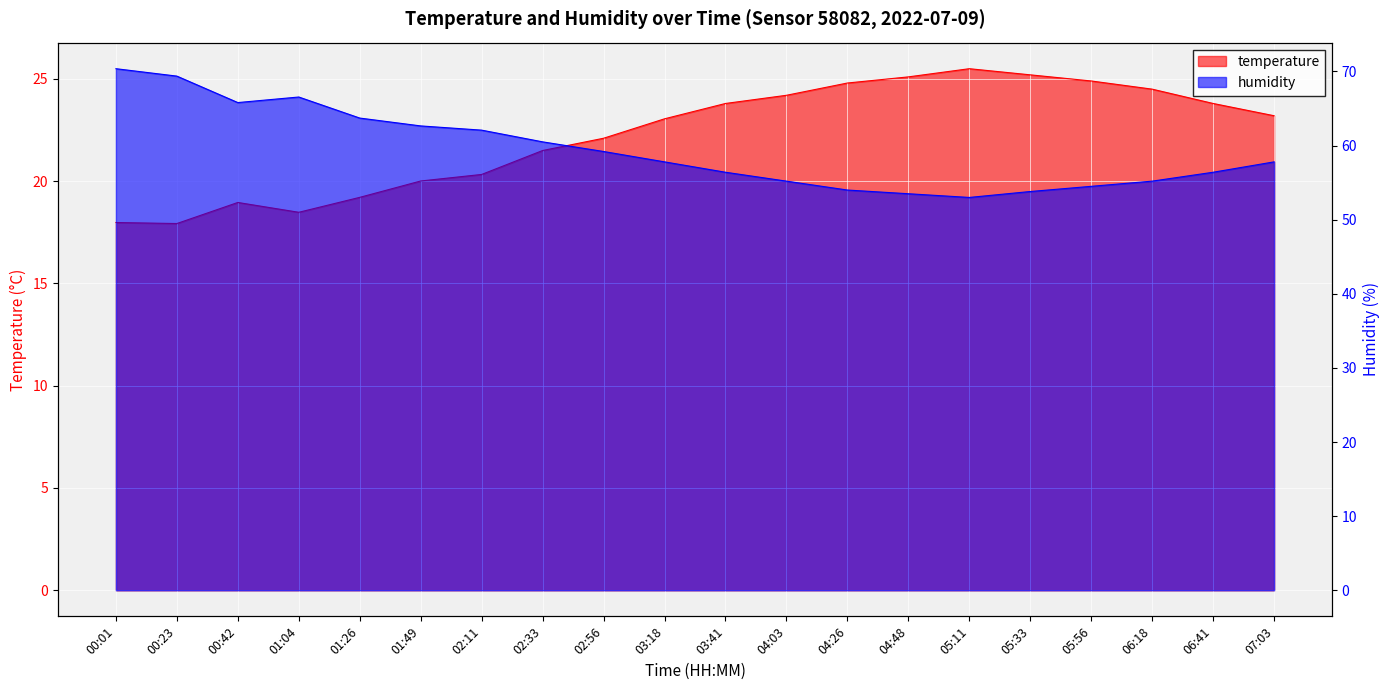

What position from the right is 01:49?

15